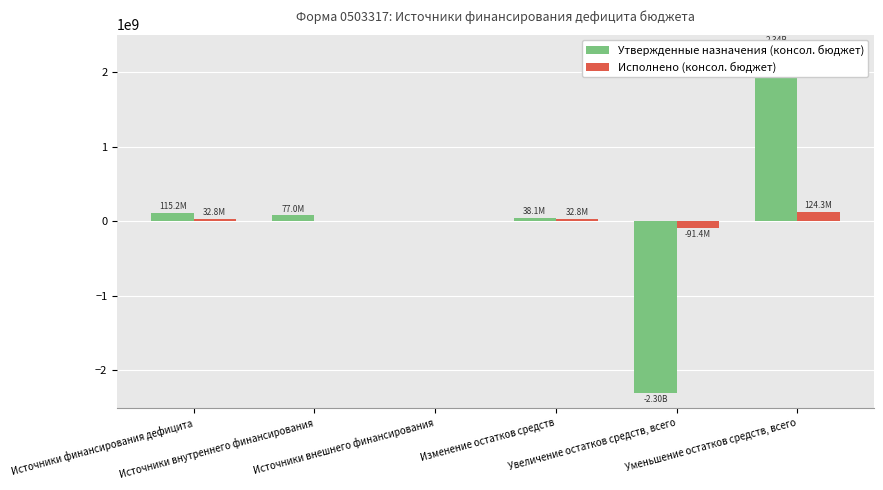

Where does the Утвержденные назначения (консол. бюджет) series first go above 77000000?

Источники финансирования дефицита